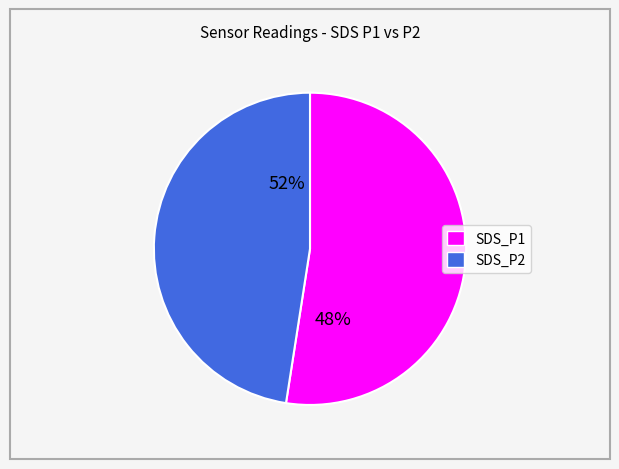

Which slice represents more than half of the pie?

SDS_P1